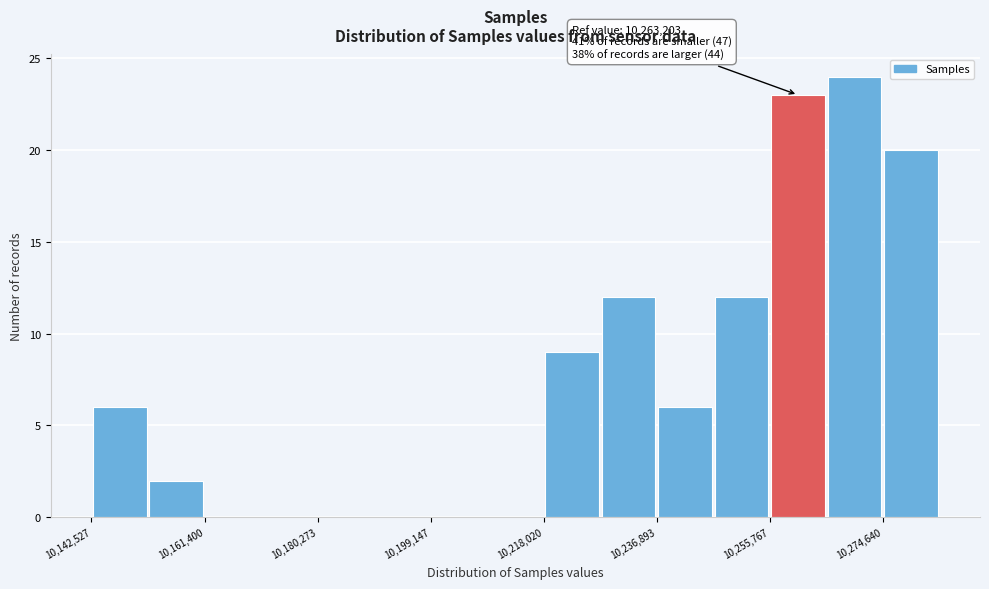

Which range on the x-axis has the tallest bar?

10266000 to 10274000